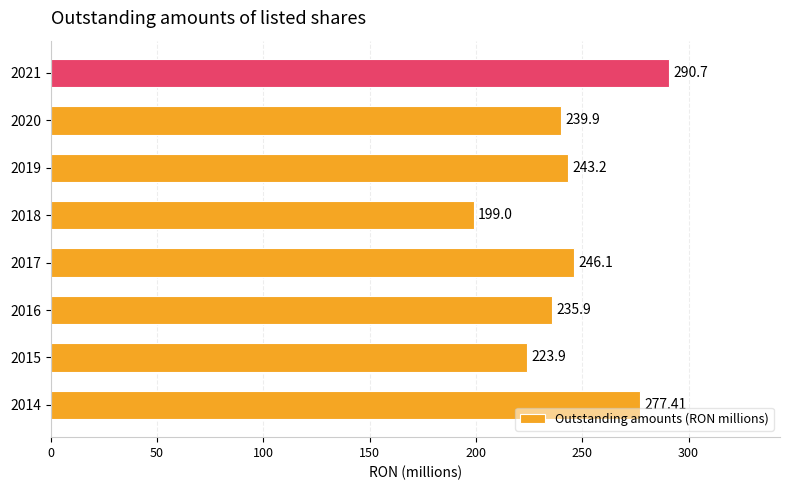

What is the difference between the second highest and second lowest values?

53.5